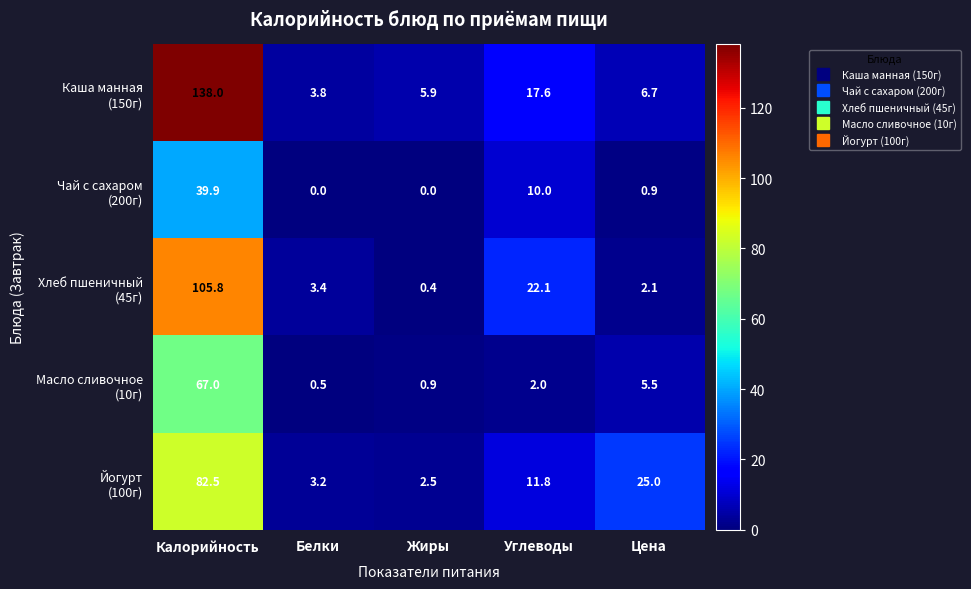

At which category is the sum across all series the highest?

Калорийность